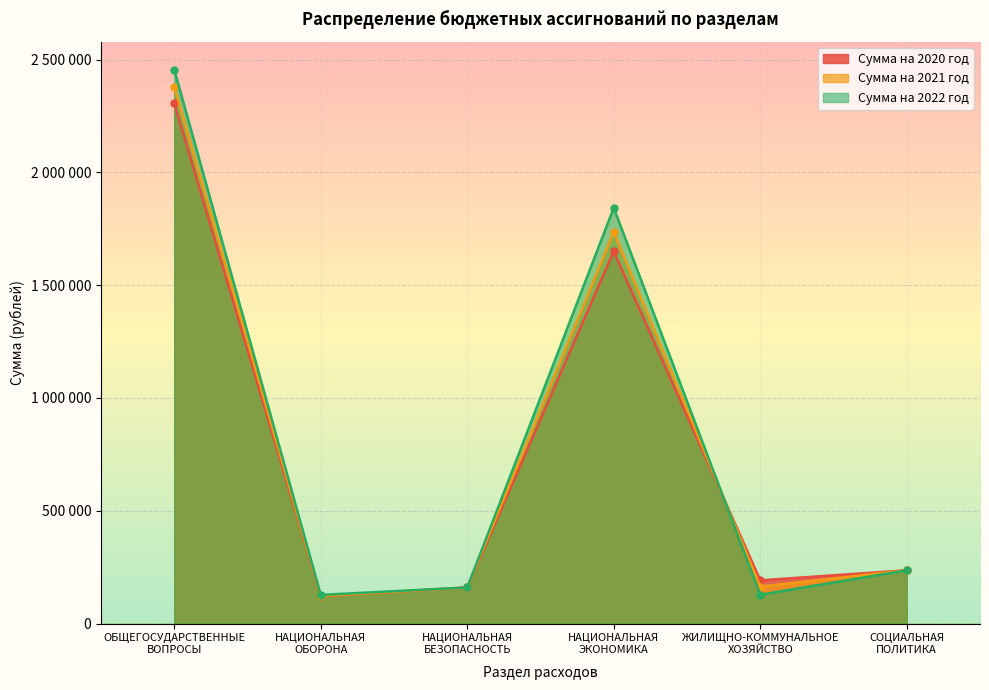

Reading right to left, extract all data points from this chart.

Сумма на 2020 год: СОЦИАЛЬНАЯ
ПОЛИТИКА=236109	ЖИЛИЩНО-КОММУНАЛЬНОЕ
ХОЗЯЙСТВО=191734	НАЦИОНАЛЬНАЯ
ЭКОНОМИКА=1650176	НАЦИОНАЛЬНАЯ
БЕЗОПАСНОСТЬ=160000	НАЦИОНАЛЬНАЯ
ОБОРОНА=121318	ОБЩЕГОСУДАРСТВЕННЫЕ
ВОПРОСЫ=2306857
Сумма на 2021 год: СОЦИАЛЬНАЯ
ПОЛИТИКА=236109	ЖИЛИЩНО-КОММУНАЛЬНОЕ
ХОЗЯЙСТВО=163657	НАЦИОНАЛЬНАЯ
ЭКОНОМИКА=1736347	НАЦИОНАЛЬНАЯ
БЕЗОПАСНОСТЬ=160000	НАЦИОНАЛЬНАЯ
ОБОРОНА=122396	ОБЩЕГОСУДАРСТВЕННЫЕ
ВОПРОСЫ=2380334
Сумма на 2022 год: СОЦИАЛЬНАЯ
ПОЛИТИКА=236109	ЖИЛИЩНО-КОММУНАЛЬНОЕ
ХОЗЯЙСТВО=127989	НАЦИОНАЛЬНАЯ
ЭКОНОМИКА=1842702	НАЦИОНАЛЬНАЯ
БЕЗОПАСНОСТЬ=160000	НАЦИОНАЛЬНАЯ
ОБОРОНА=127125	ОБЩЕГОСУДАРСТВЕННЫЕ
ВОПРОСЫ=2455802